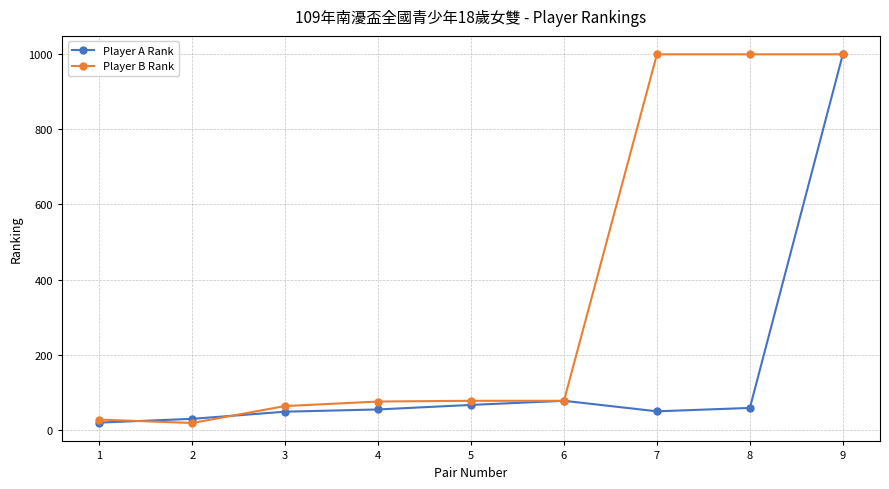

What is the greatest value displayed?

999